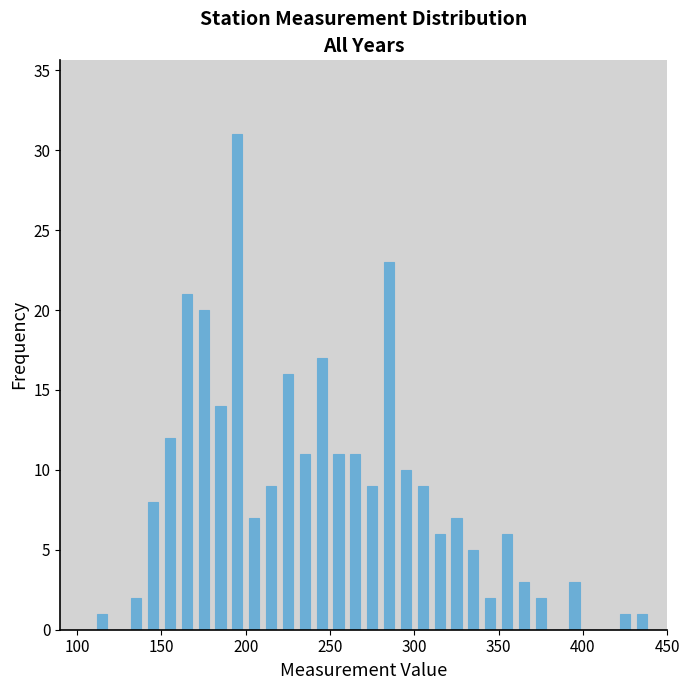

Around what value on the x-axis is the tallest bar? Give the approximate position of its centre, as read against the axis.

195